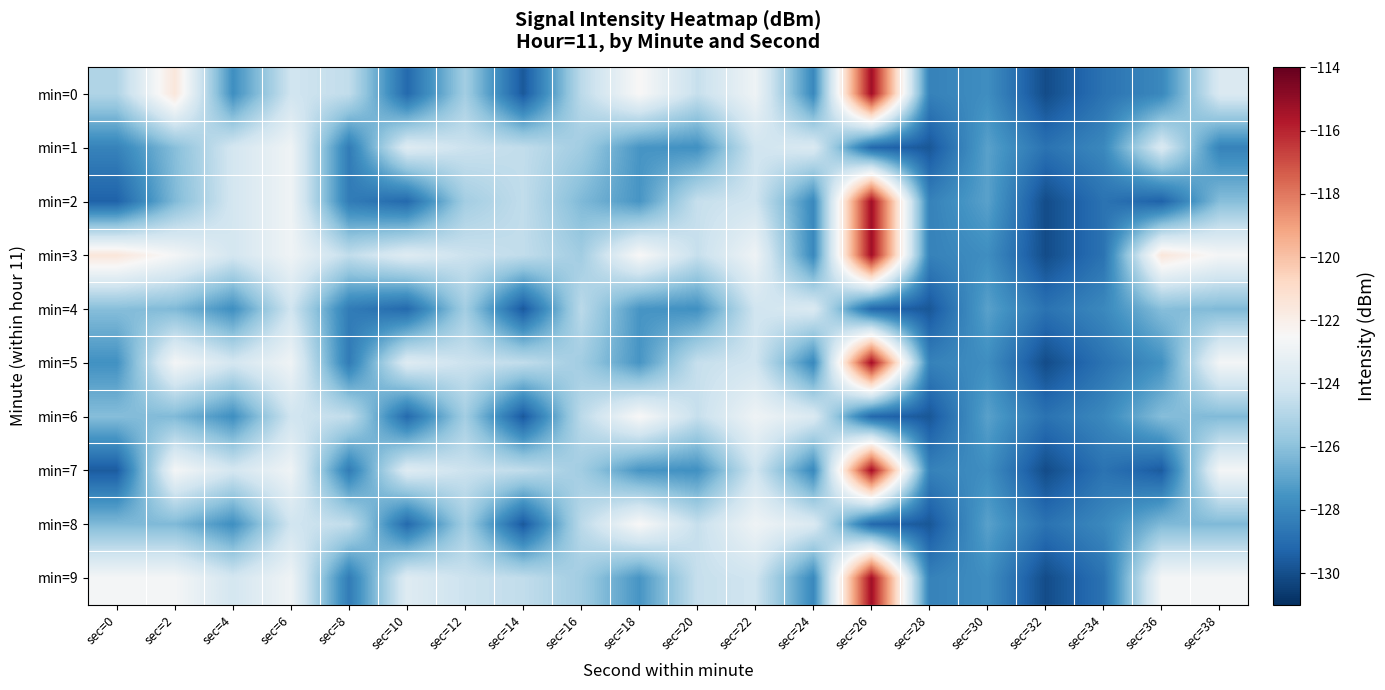

Which has a higher value, sec=28 or sec=18?

sec=18